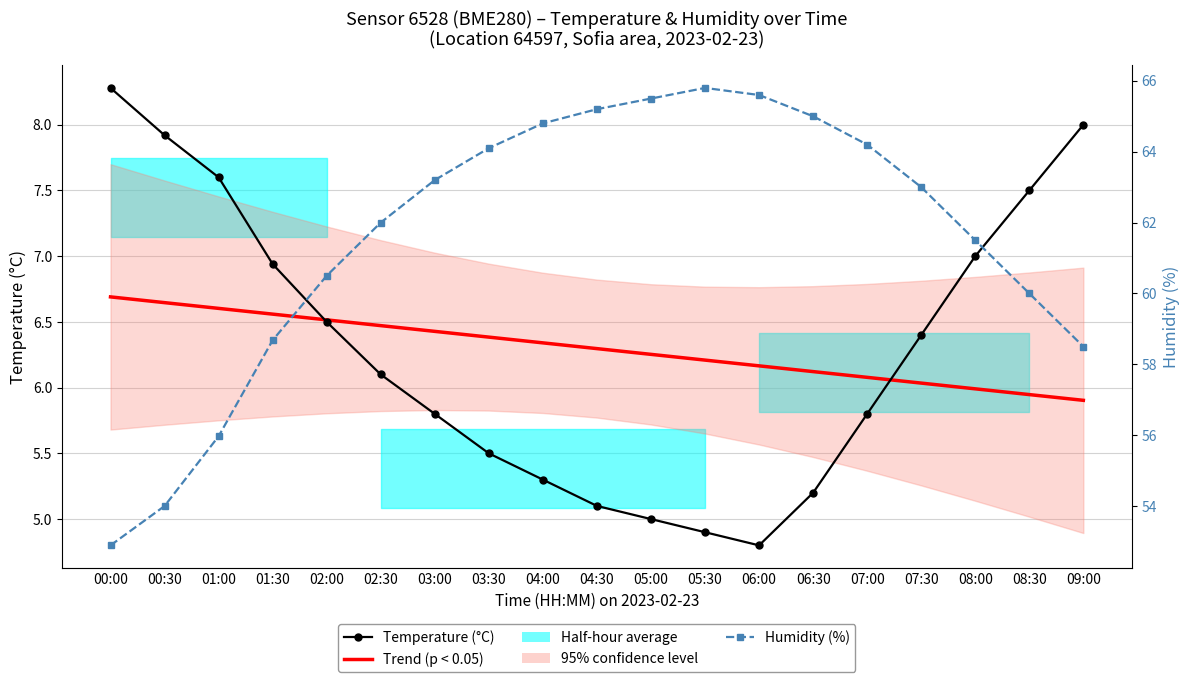

At which label does Humidity (%) reach its minimum?

00:00